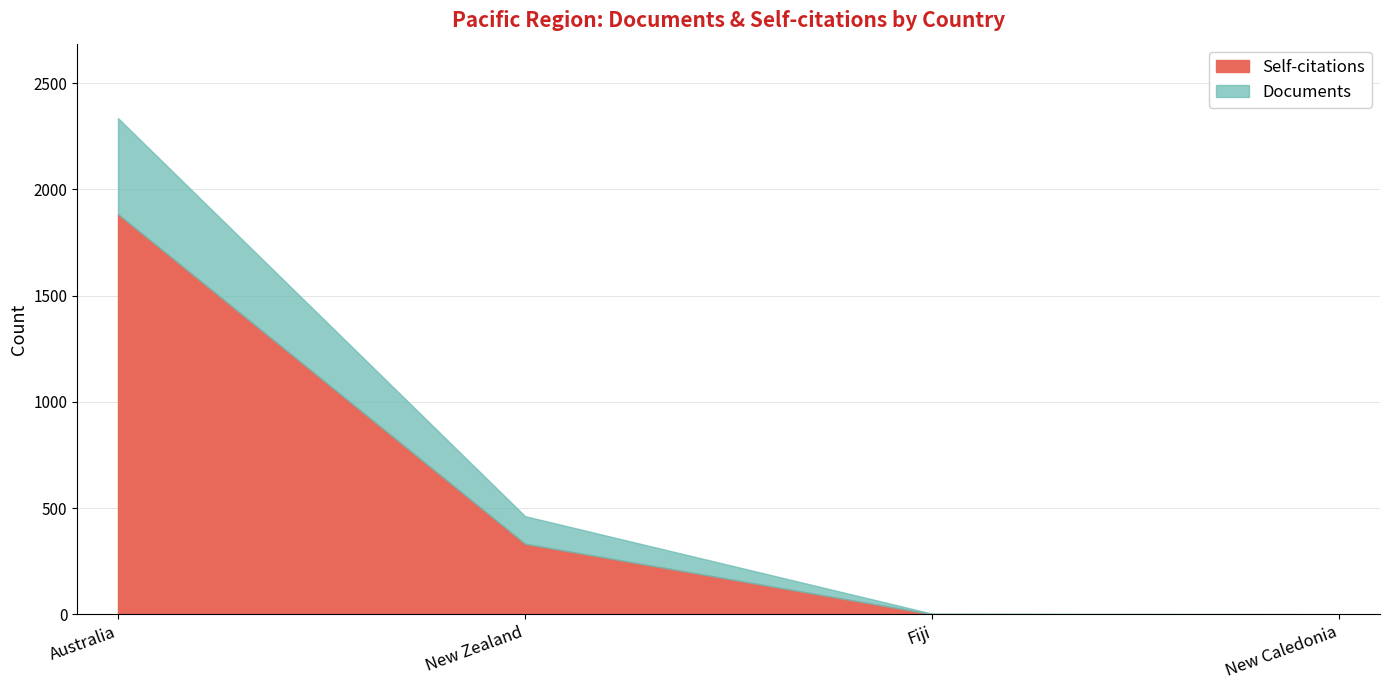

What is the highest value of the Self-citations series?

1883